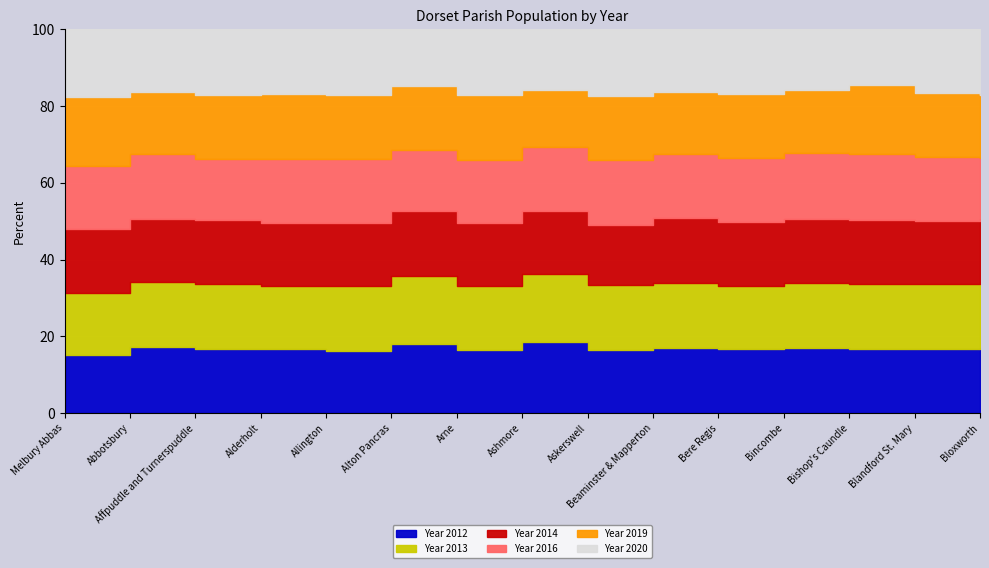

How many times do Year 2016 and Year 2013 cross each other?

5